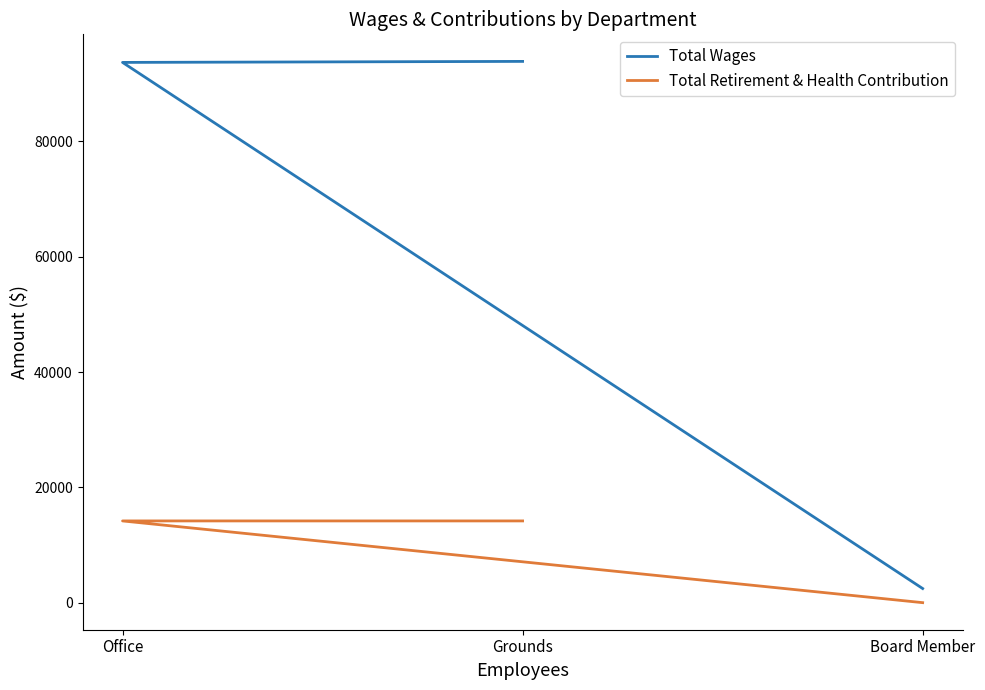

Which series has the largest range (max minus min)?

Total Wages